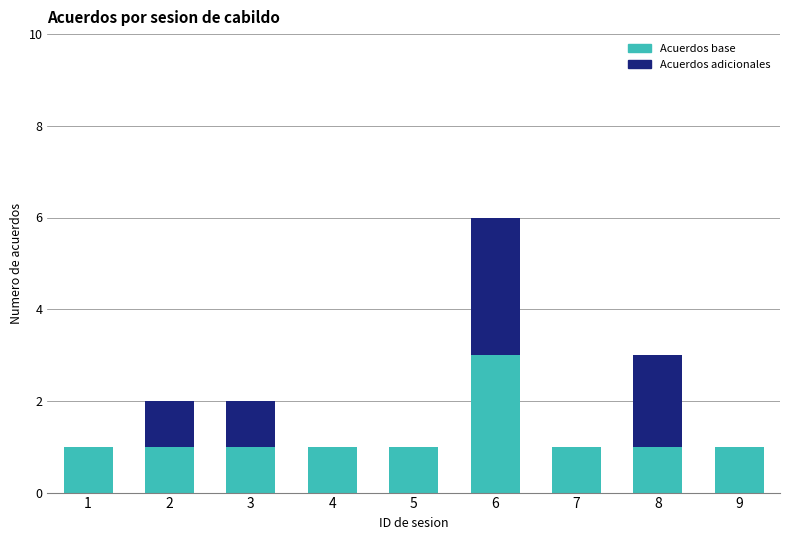

True or false: Acuerdos base has a value of 1 at 8.

True